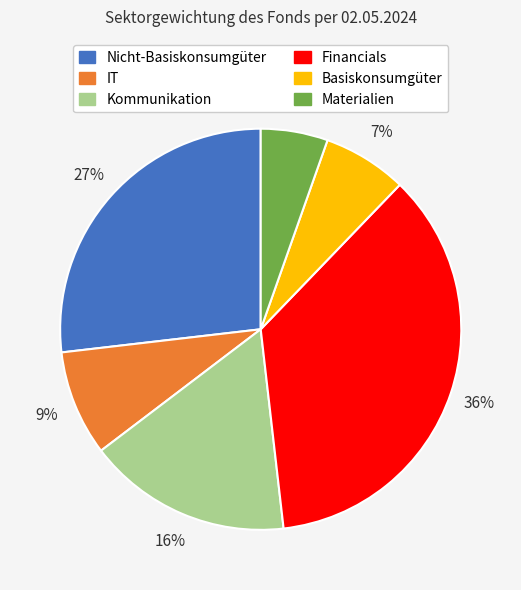

Is there a majority slice in this chart?

No